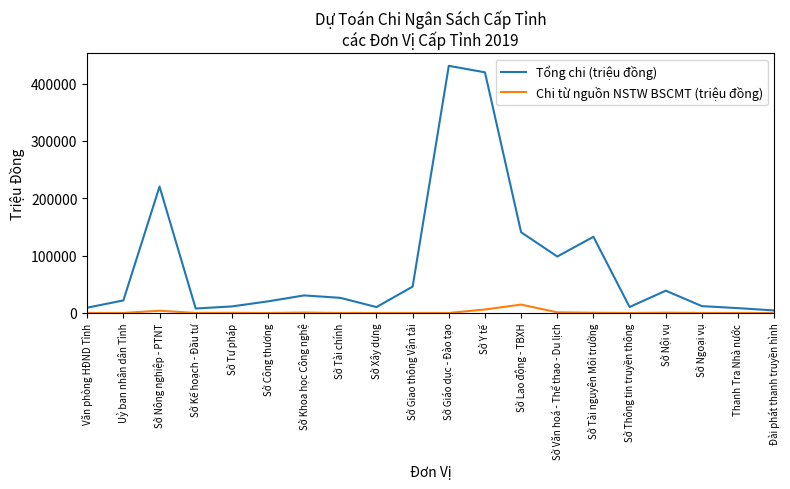

True or false: Chi từ nguồn NSTW BSCMT (triệu đồng) has a value of 6065 at Sở Y tế.

True